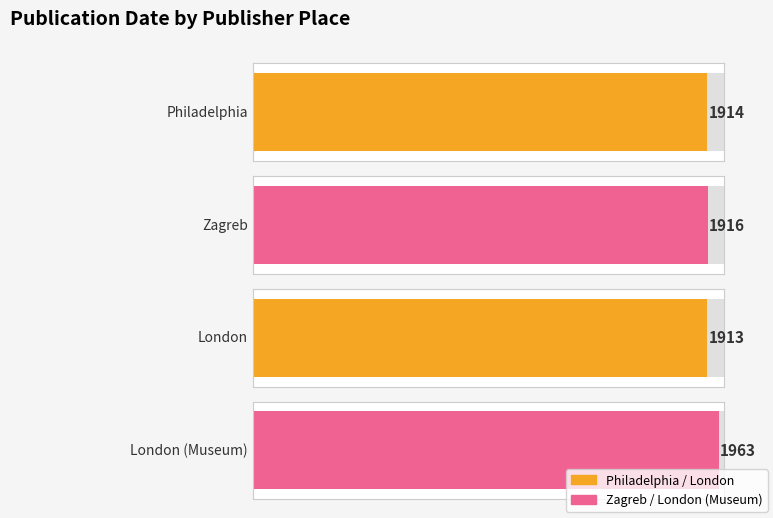

How many bars are there in total?

4